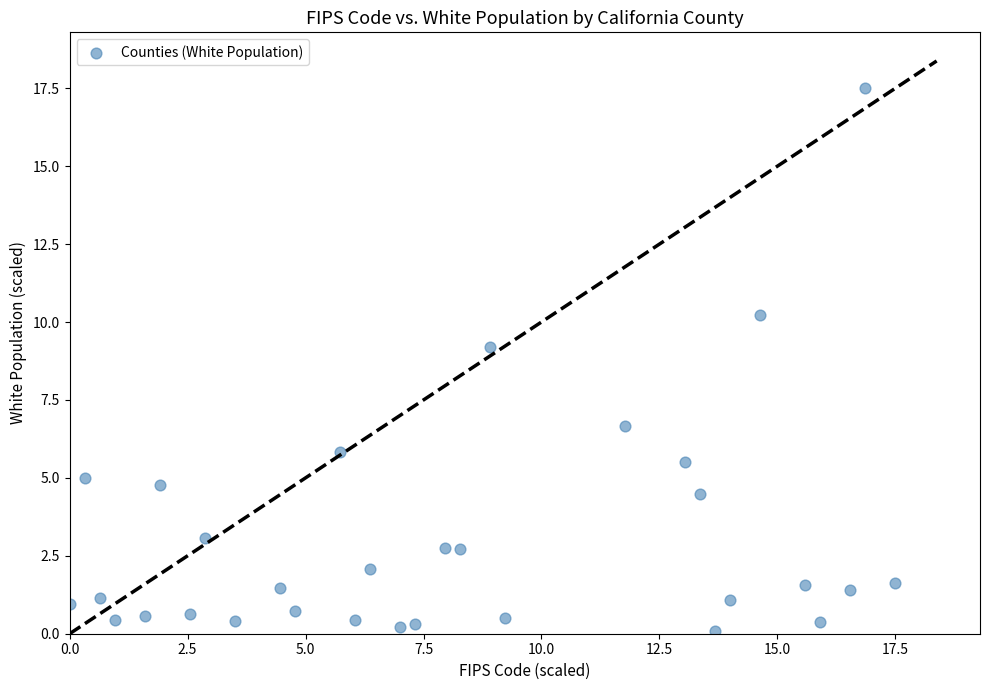

What is the range of X values (max minus min)?

17.5